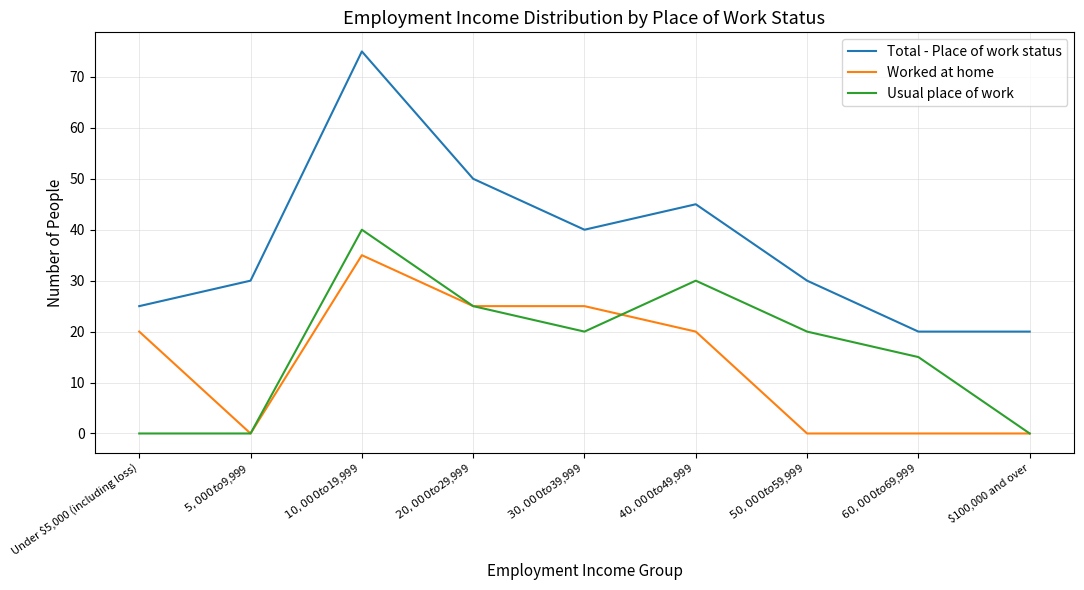

Is this an area chart (filled region under the line)?

No